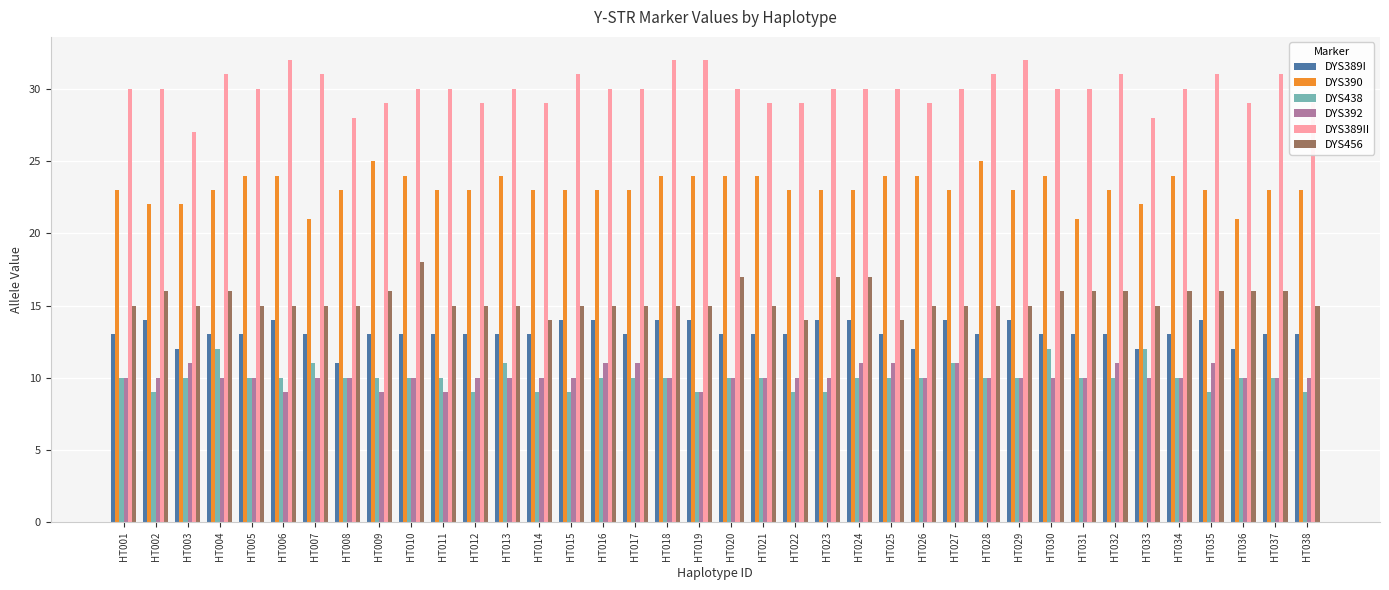

What are all the series names shown in the legend?

DYS389I, DYS390, DYS438, DYS392, DYS389II, DYS456